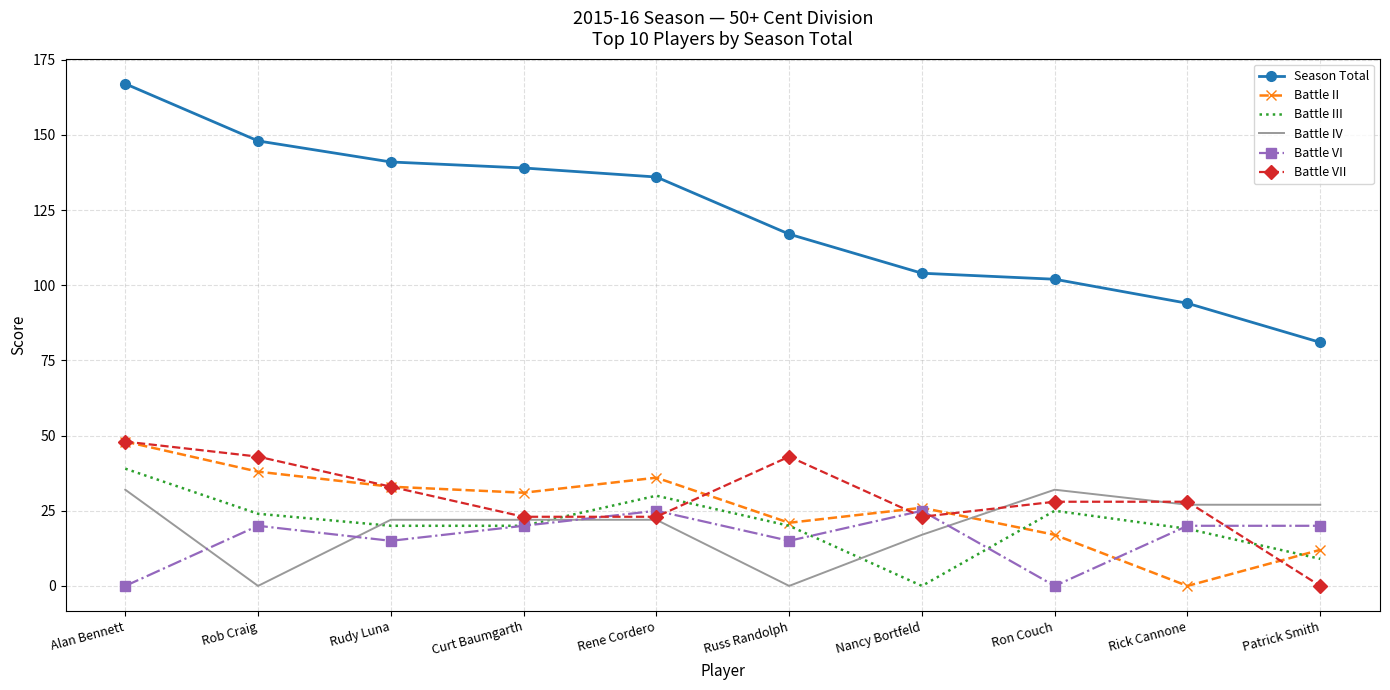

Reading right to left, transcribe all the data shown in this chart.

Season Total: 81	94	102	104	117	136	139	141	148	167
Battle II: 12	0	17	26	21	36	31	33	38	48
Battle III: 9	19	25	0	20	30	20	20	24	39
Battle IV: 27	27	32	17	0	22	22	22	0	32
Battle VI: 20	20	0	25	15	25	20	15	20	0
Battle VII: 0	28	28	23	43	23	23	33	43	48